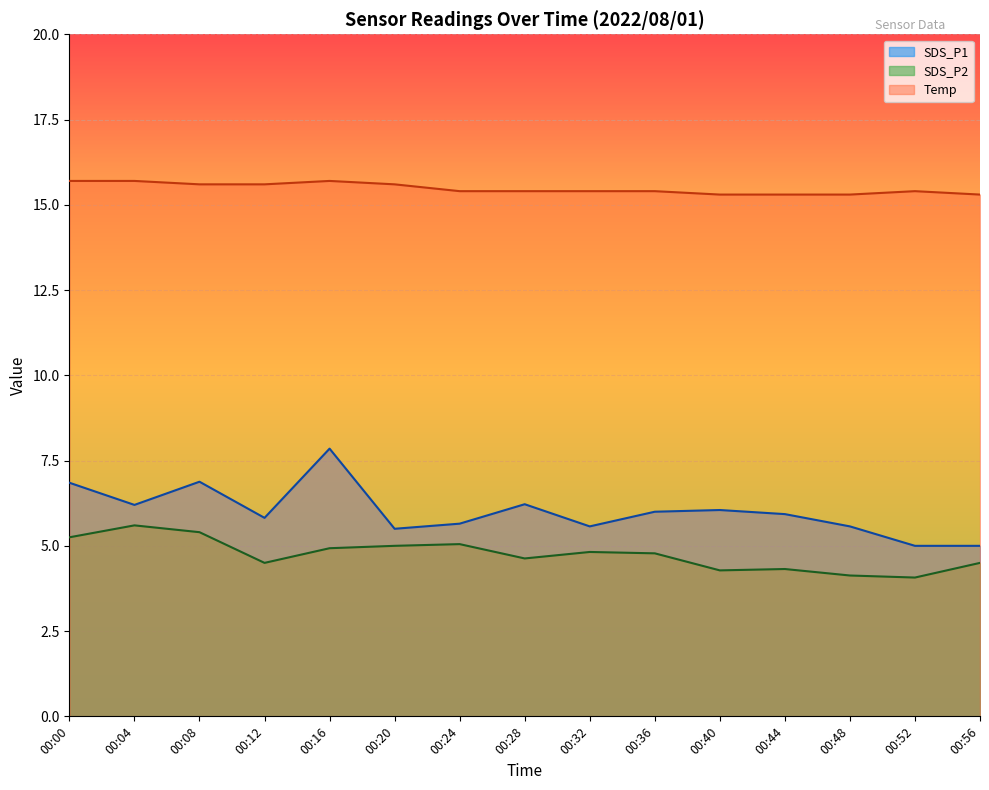

Where is SDS_P2 nearest to the value 4?

00:52